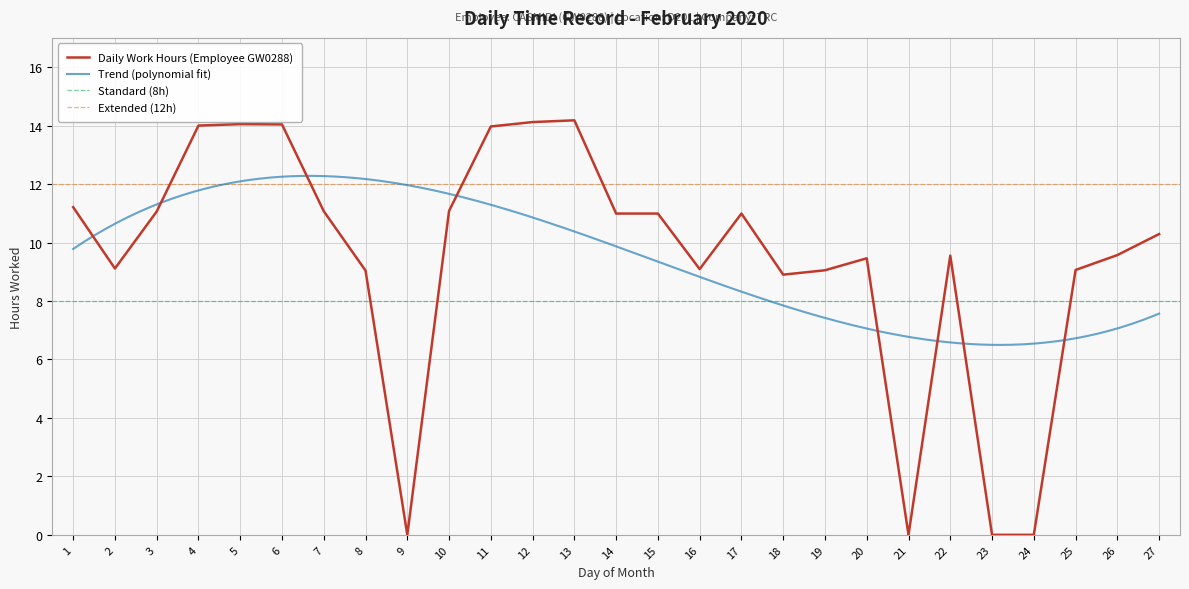

True or false: the data has more than 2 interior local peaks.

True